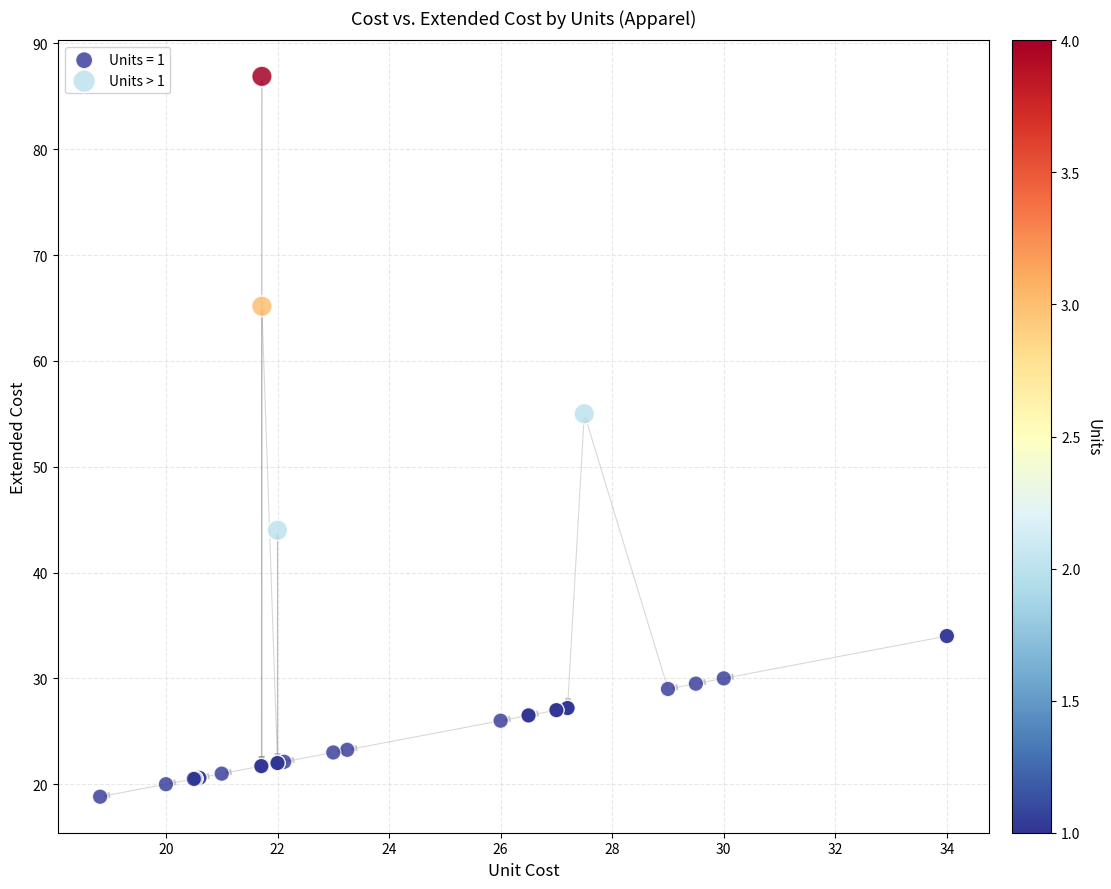

Which series reaches the minimum Y coordinate?

Units = 1